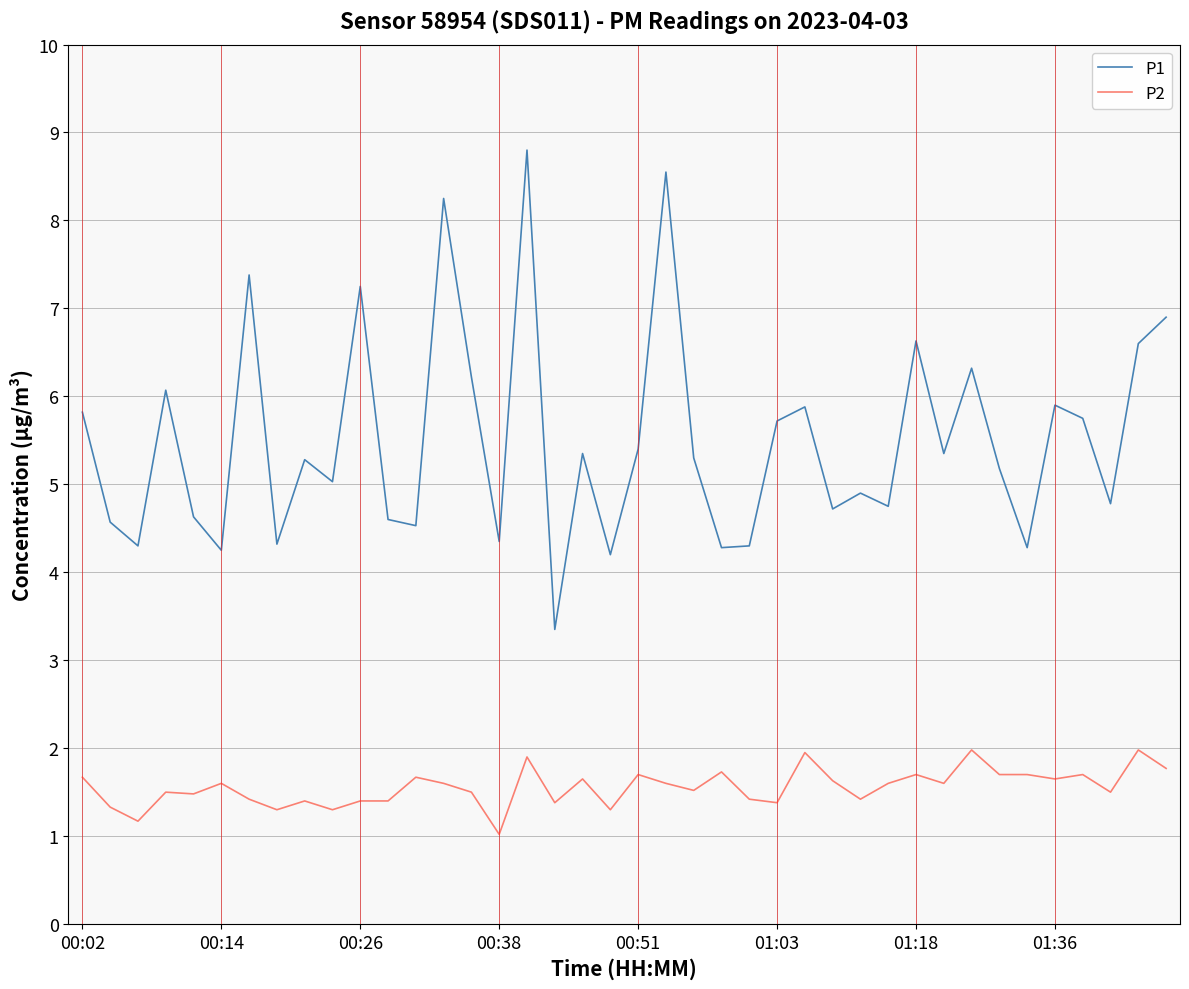

Which series has the largest total across all categories?

P1